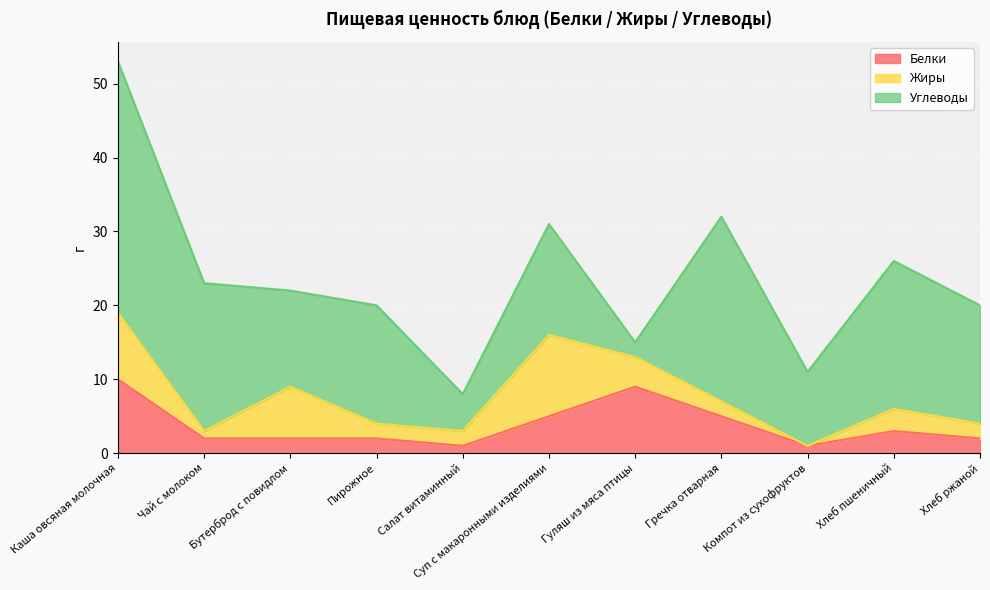

Which series ends up on top after the final intersection of Углеводы and Белки?

Углеводы